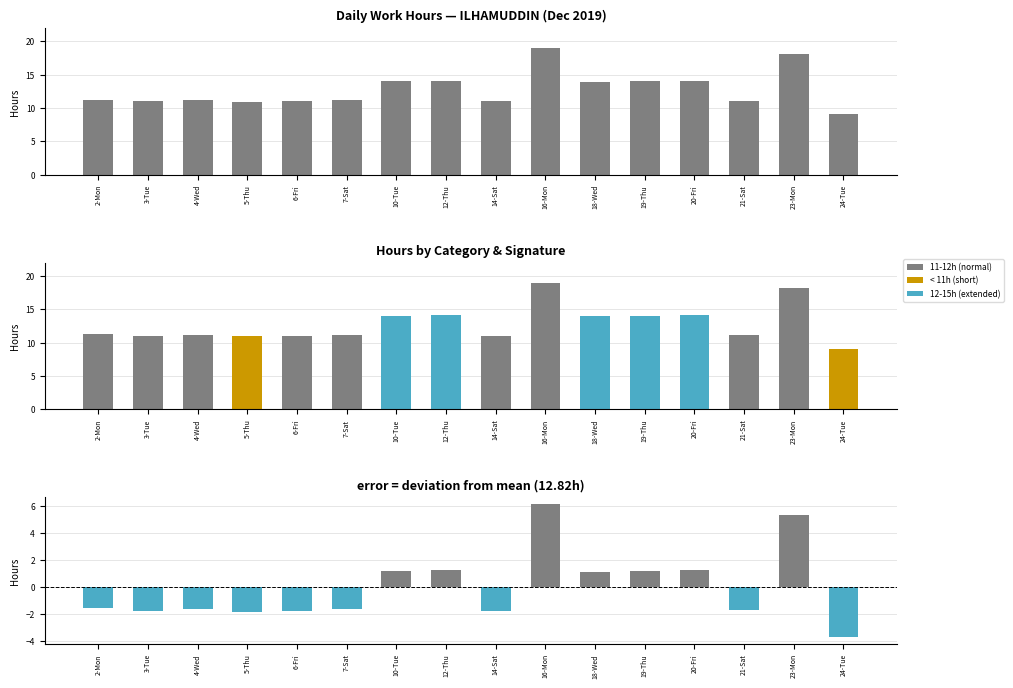

At which category does the chart reach its peak across all series?

16-Mon